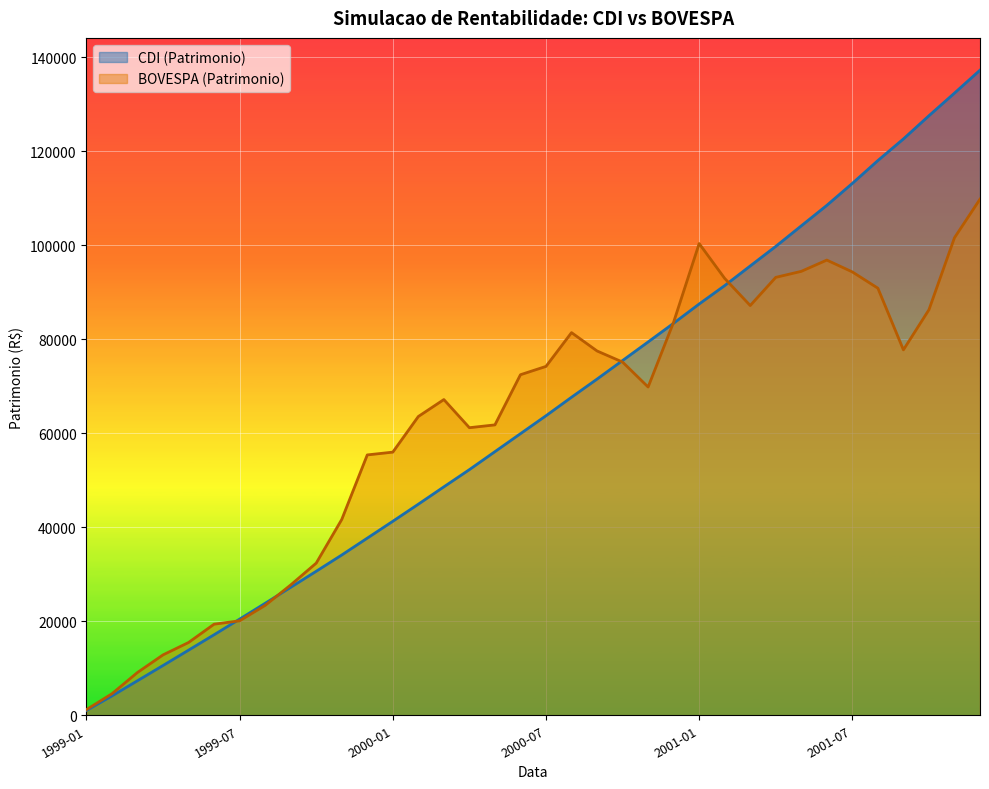

How many lines are shown in the chart?

2